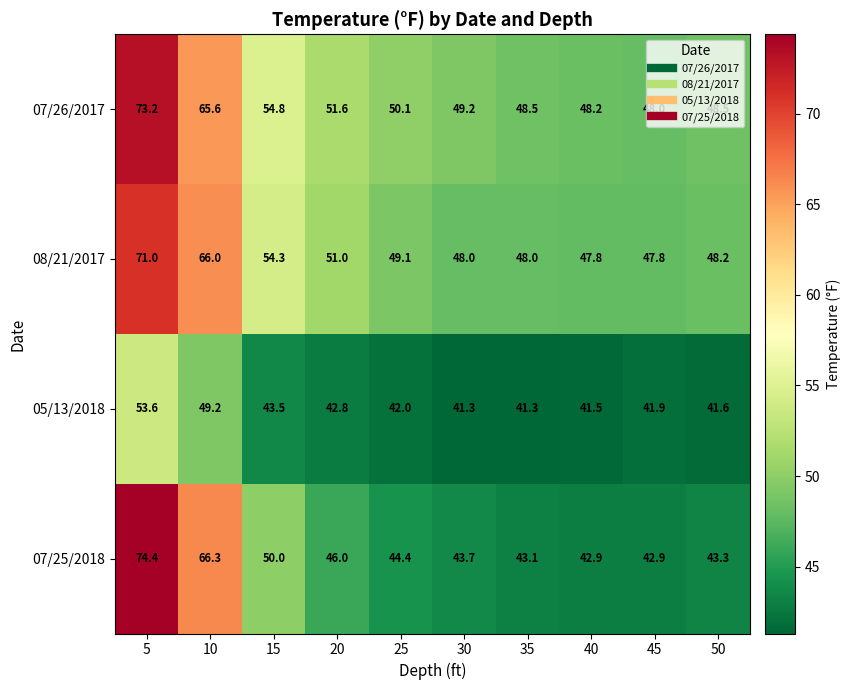

At which label does 07/25/2018 reach its peak?

5